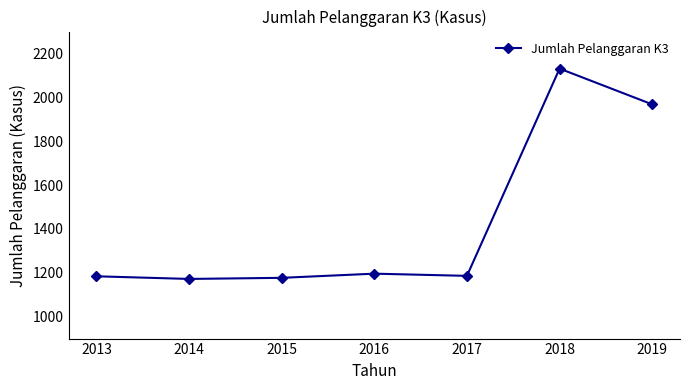

Between 2019 and 2013, which is larger?

2019